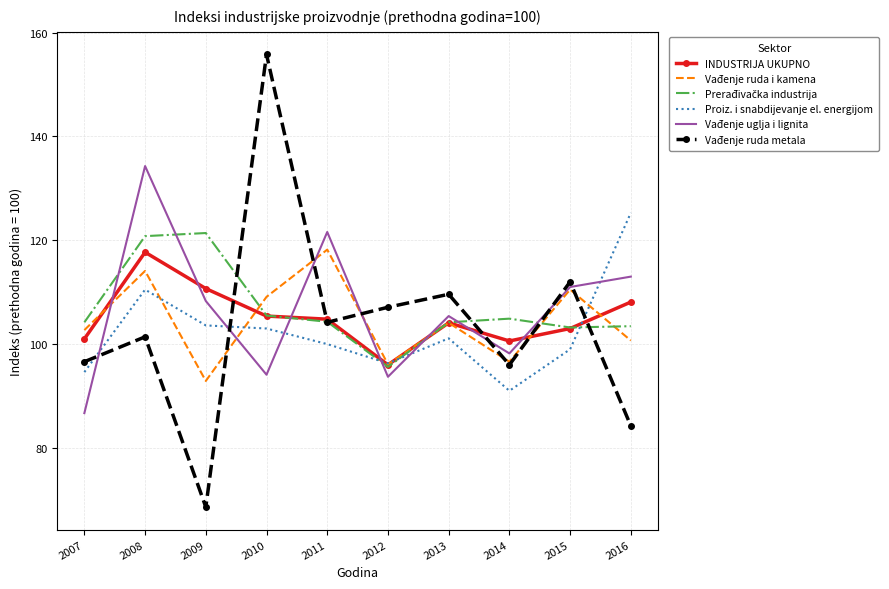

The value of Proiz. i snabdijevanje el. energijom at 2011 is 100.0. True or false?

True